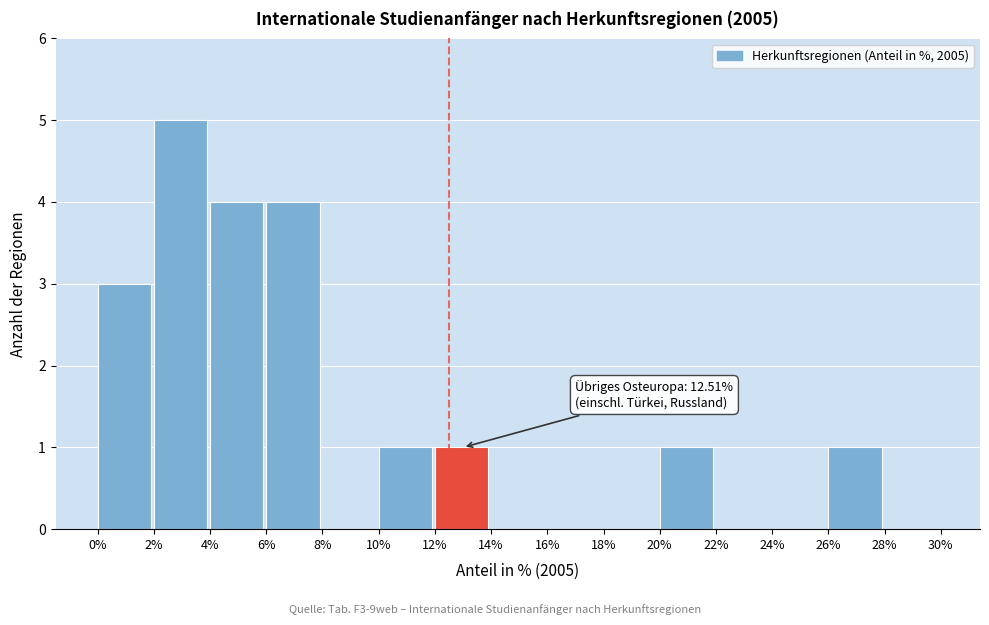

Which range on the x-axis has the tallest bar?

2% to 4%